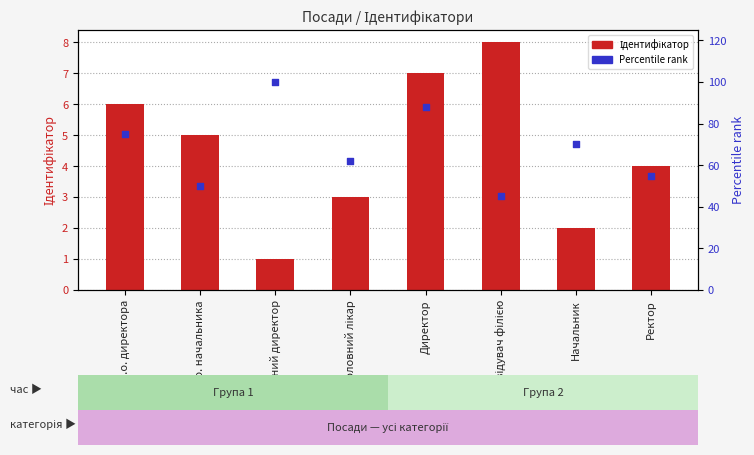

What are all the series names shown in the legend?

Ідентифікатор, Percentile rank